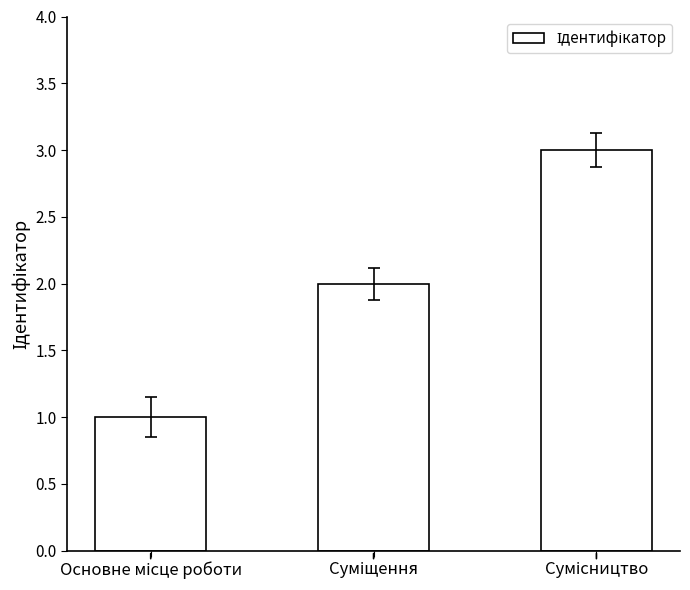

Reading left to right, list all the values displayed in this chart.

1	2	3